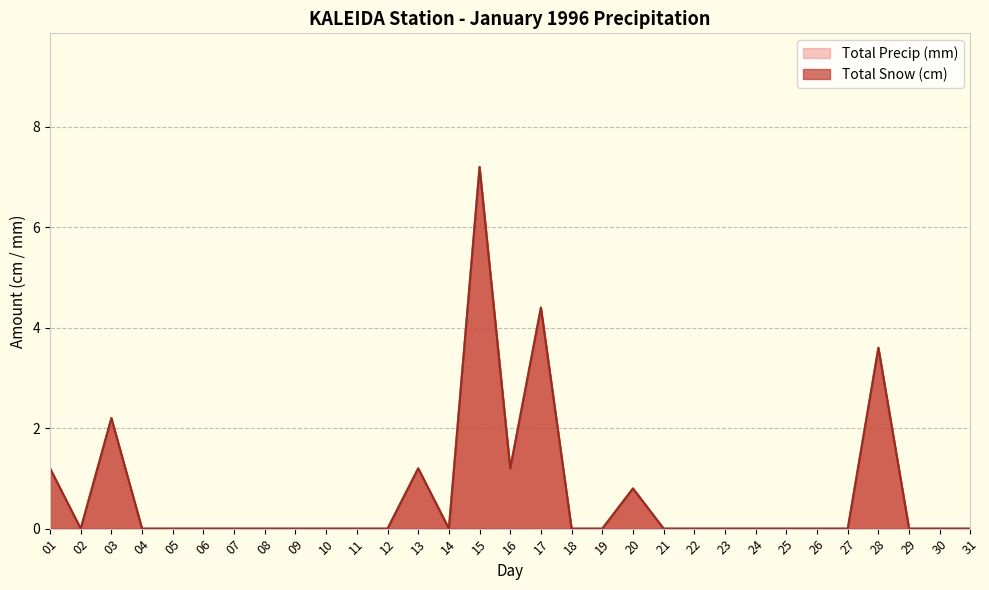

True or false: Total Snow (cm) has a value of 0.0 at 14.

True